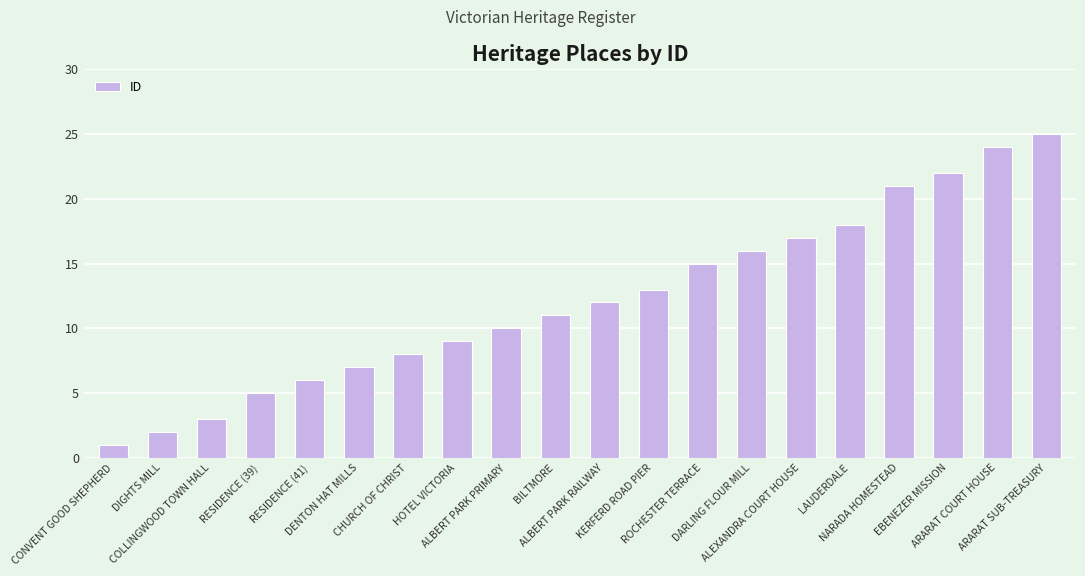

What is the approximate value at ROCHESTER TERRACE, to the nearest 5?

15